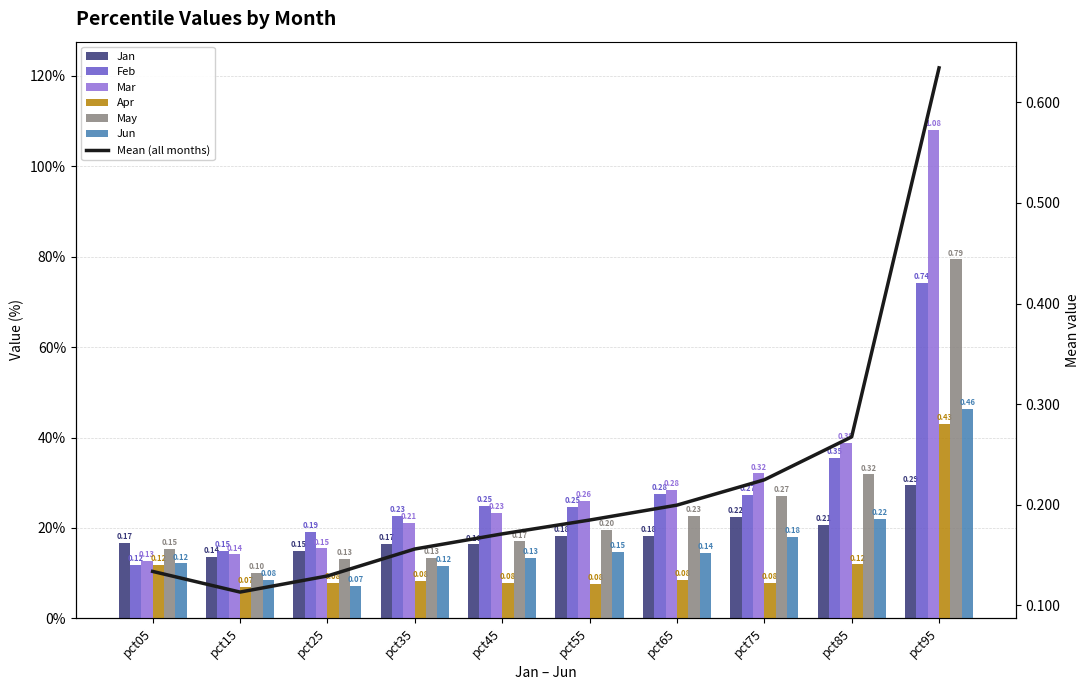

How many distinct data groups are displayed?

6